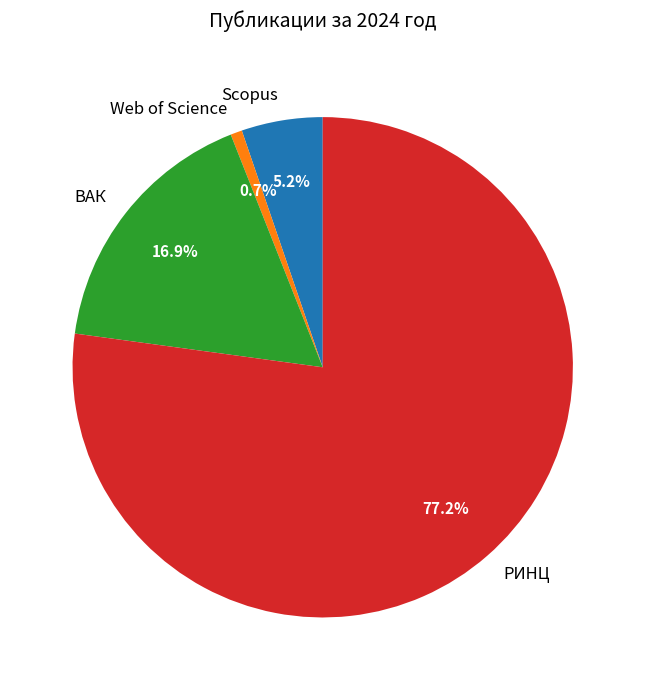

Does ВАК account for over 50% of the chart?

No